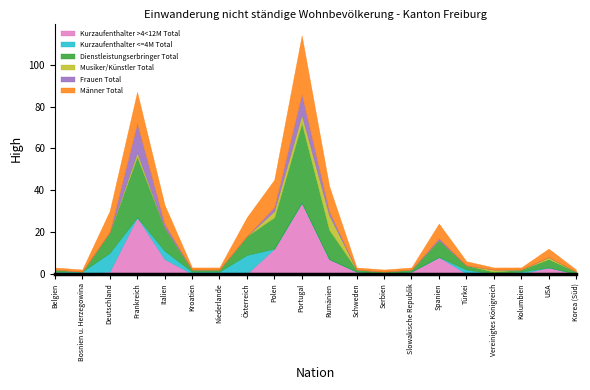

True or false: Kurzaufenthalter <=4M Total has a value of 5 at Schweden.

False